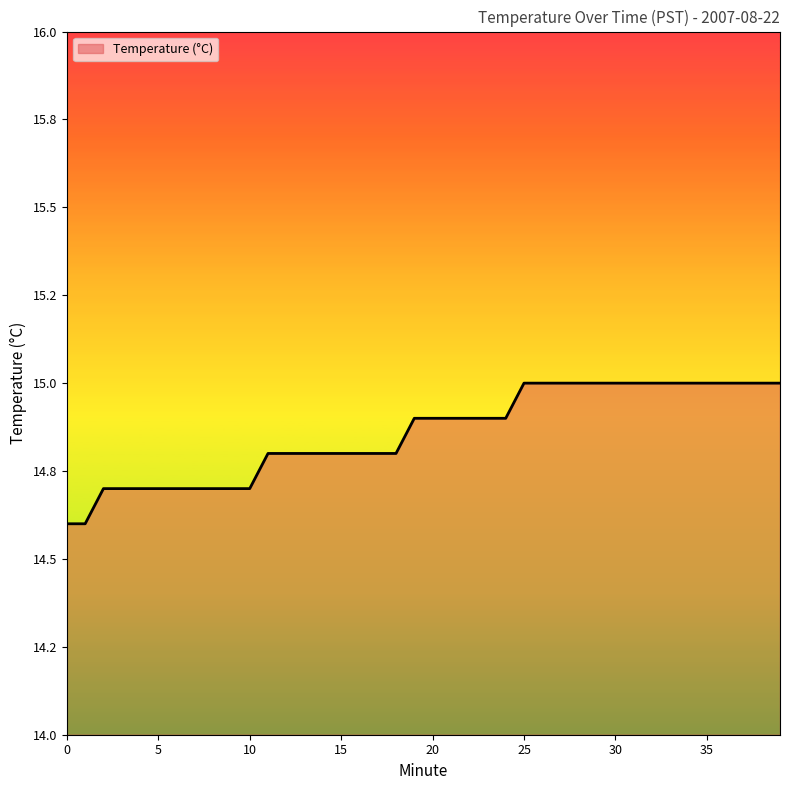

Is this an area chart (filled region under the line)?

Yes